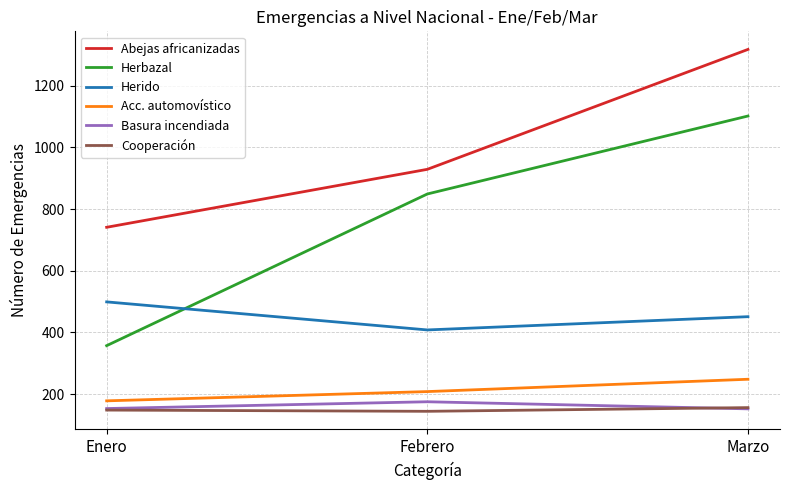

True or false: Basura incendiada has a value of 239 at Febrero.

False